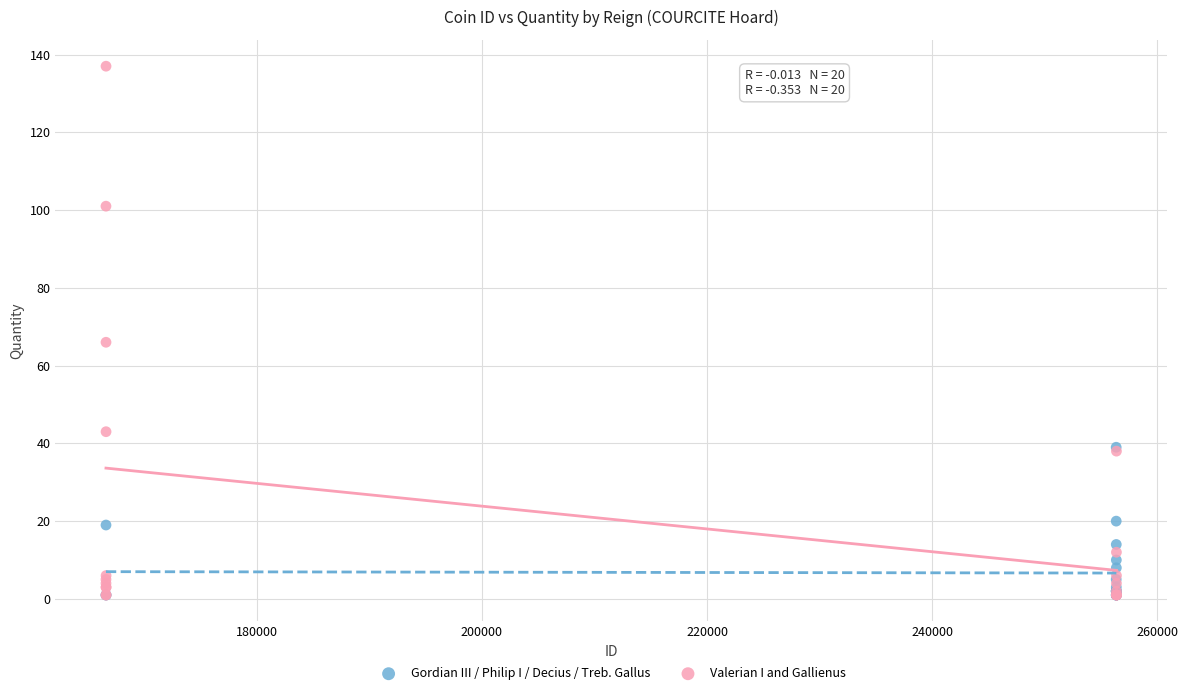

Which series reaches the maximum Y coordinate?

Valerian I and Gallienus